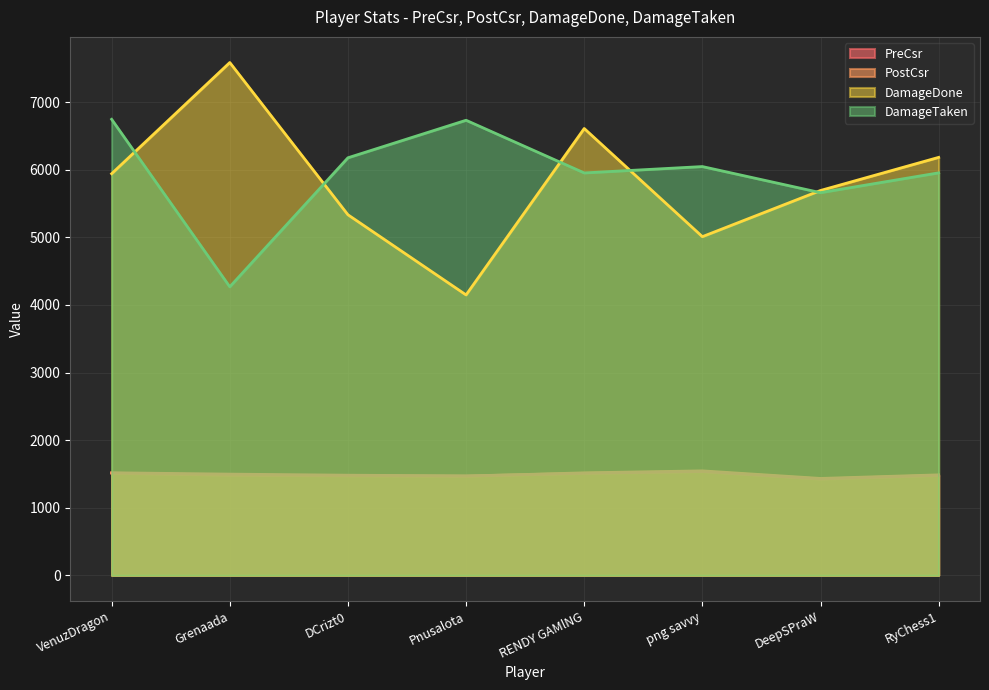

Which series changed the most between VenuzDragon and png savvy?

DamageDone